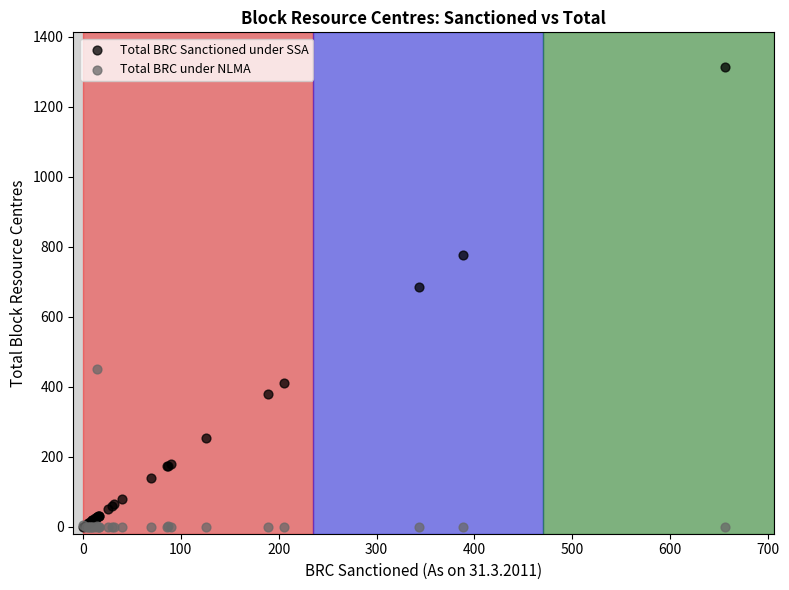

In the Total BRC Sanctioned under SSA series, what Y value is closest to 656?

686